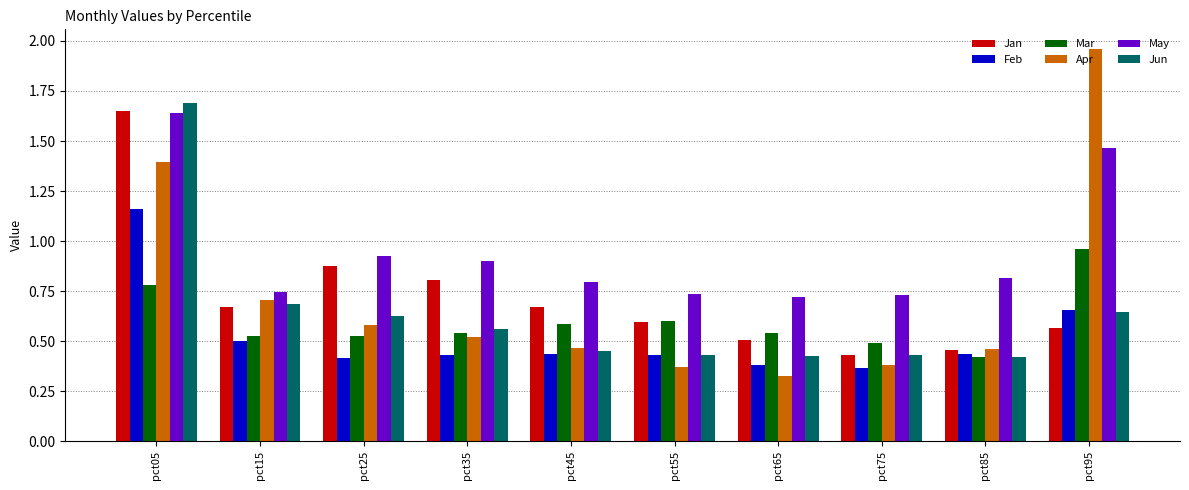

What is the sum of all Apr values?

7.2